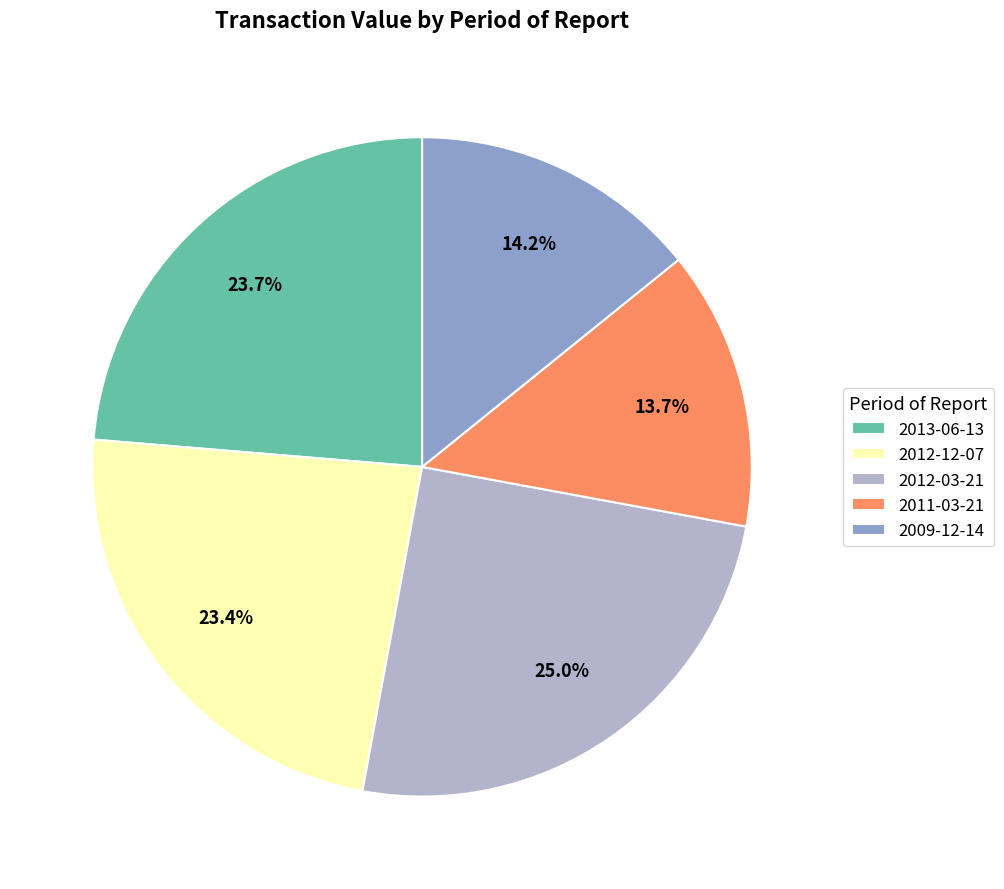

Combined, do 2012-03-21 and 2009-12-14 account for over 50%?

No